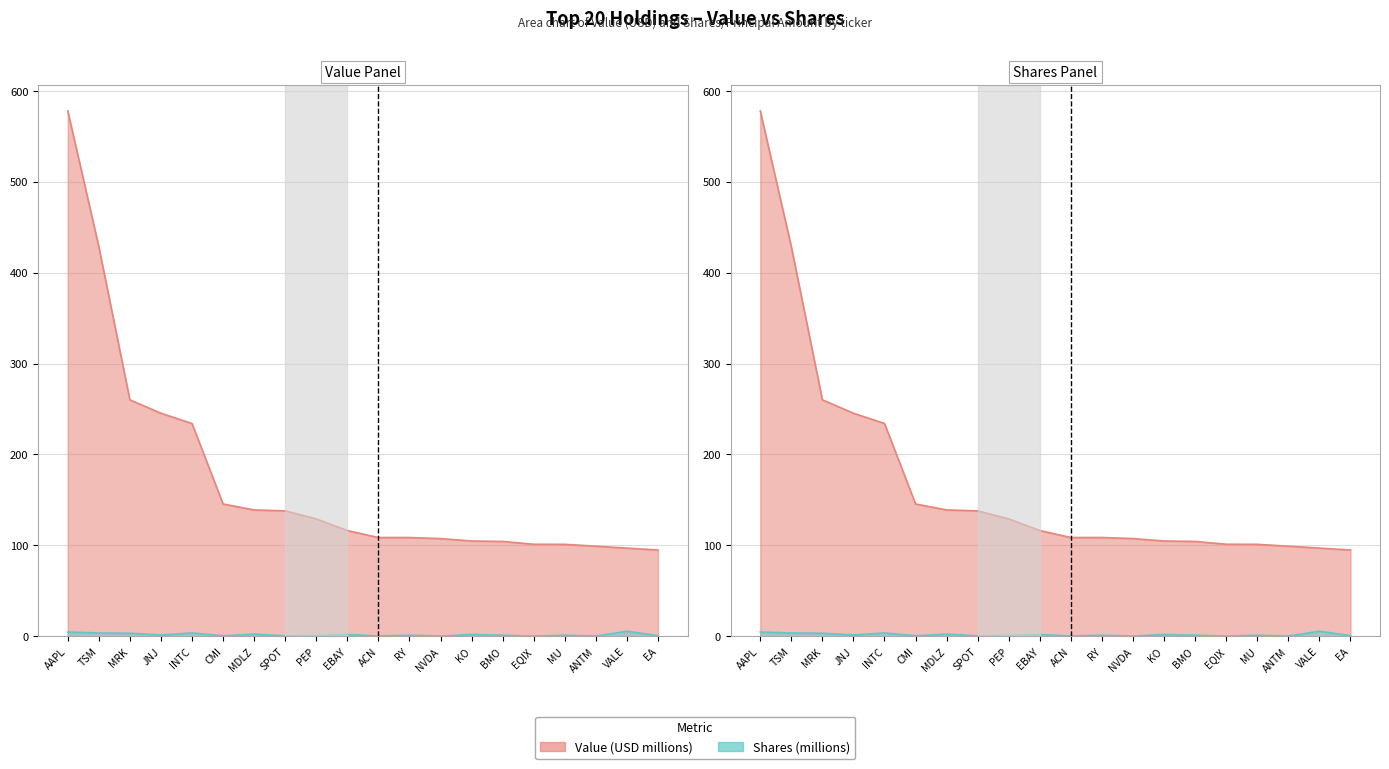

Which series changed the most between AAPL and BMO?

Value